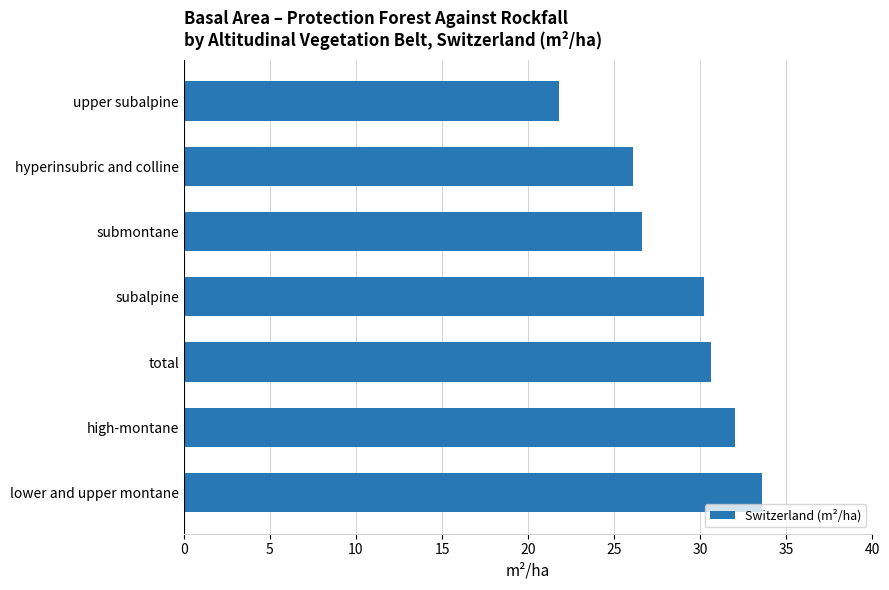

What is the maximum value shown in the chart?

33.6